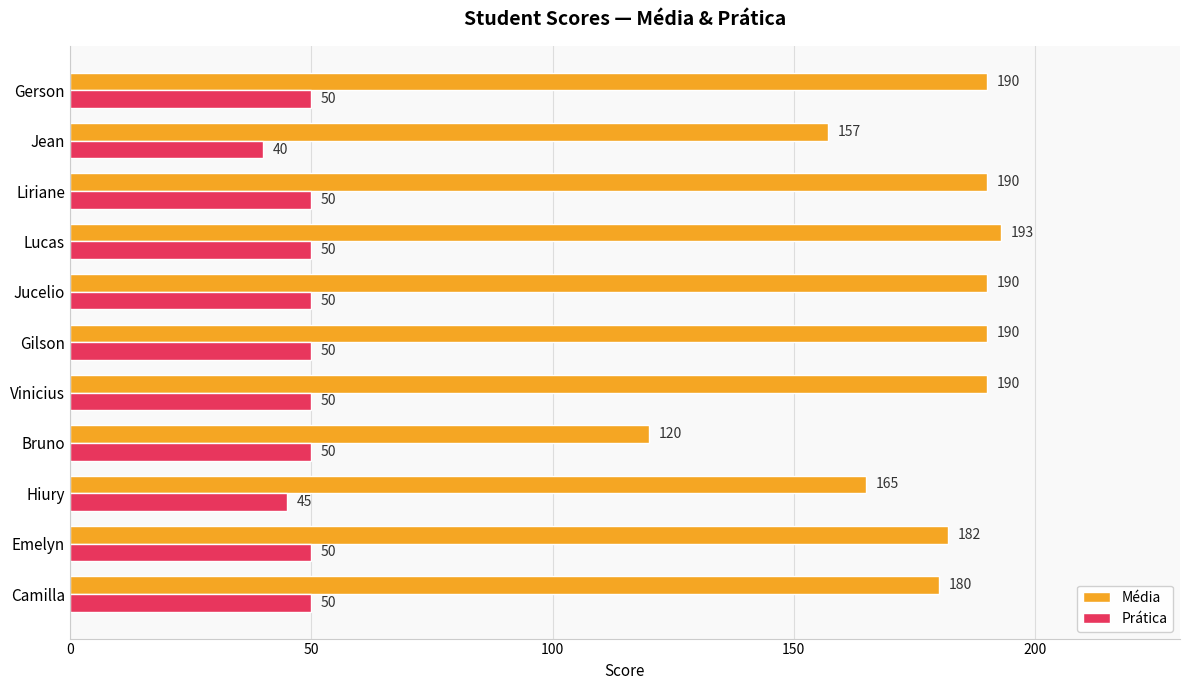

What is the difference between the maximum and minimum values in the Prática series?

10